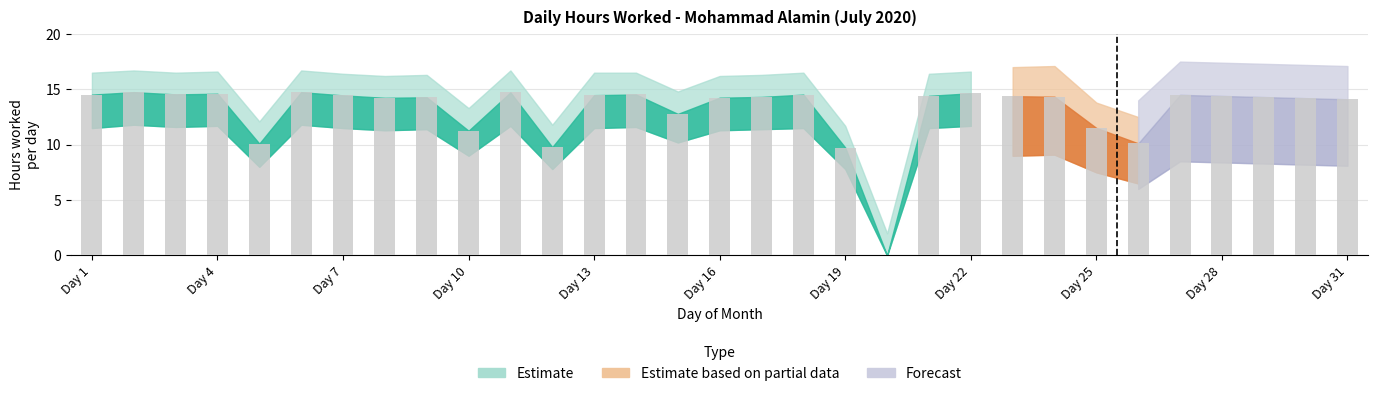

What is the sum of all values?

407.4